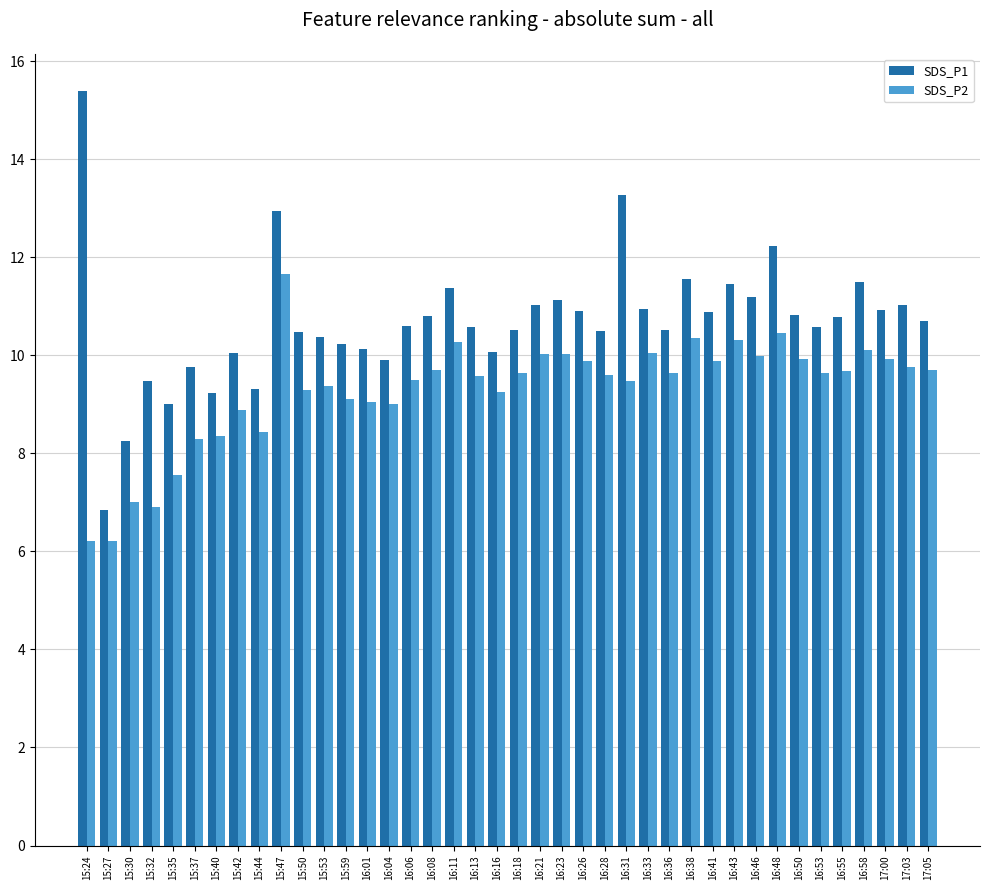

What is the total value across all series at 16:48?

22.7